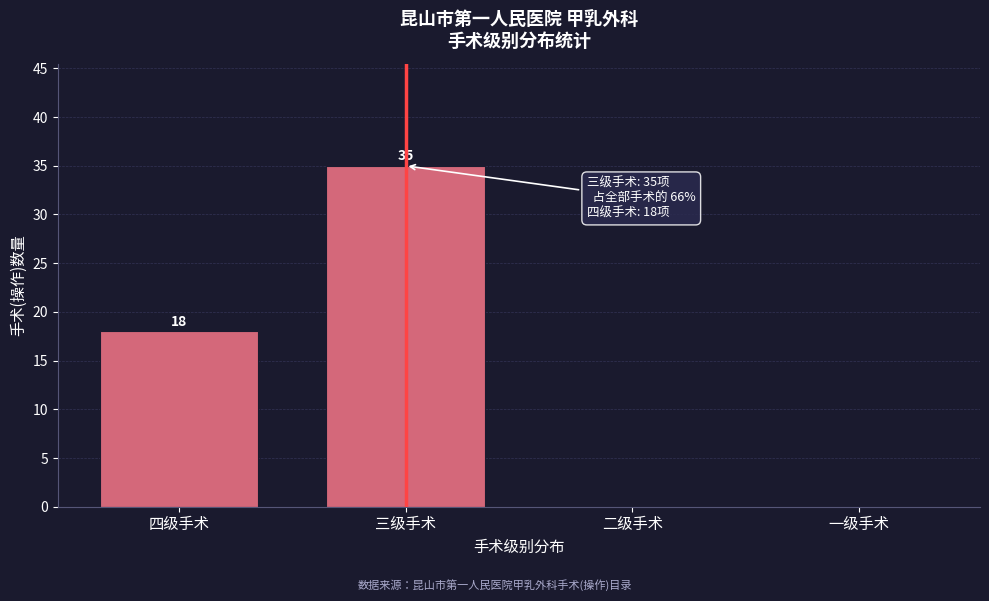

Reading left to right, transcribe all the data shown in this chart.

四级手术=18	三级手术=35	二级手术=0	一级手术=0